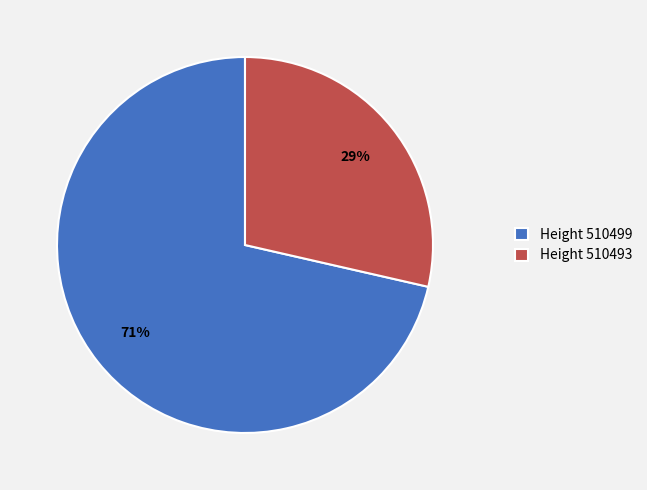

The Height 510499 slice represents 58% of the pie. True or false?

False